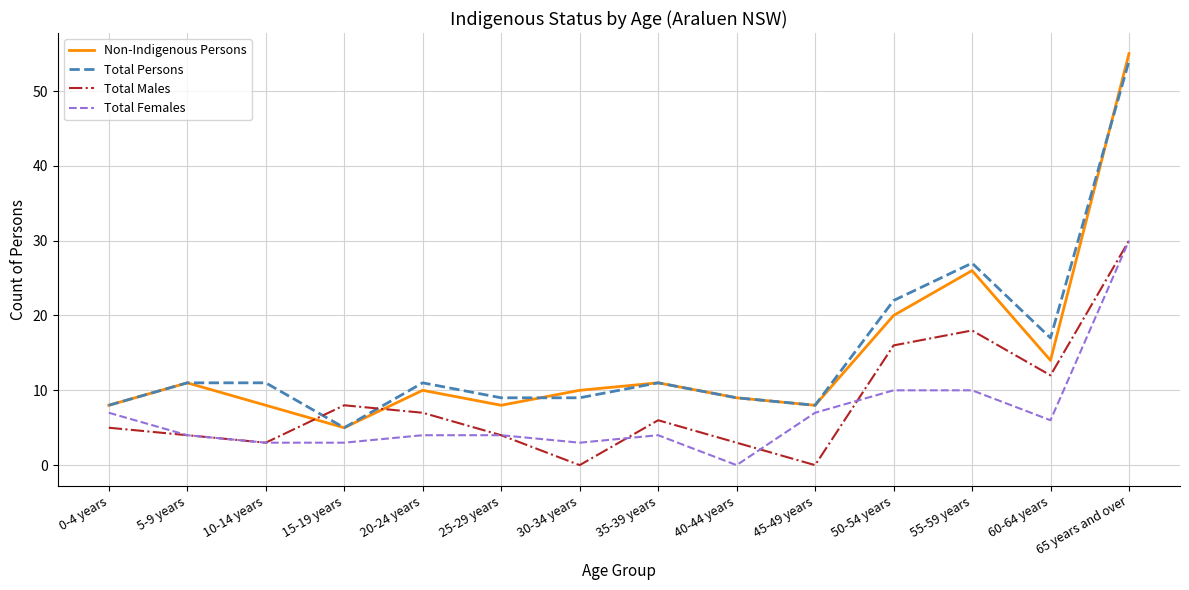

What is the difference between the Total Females values at 30-34 years and 0-4 years?

4